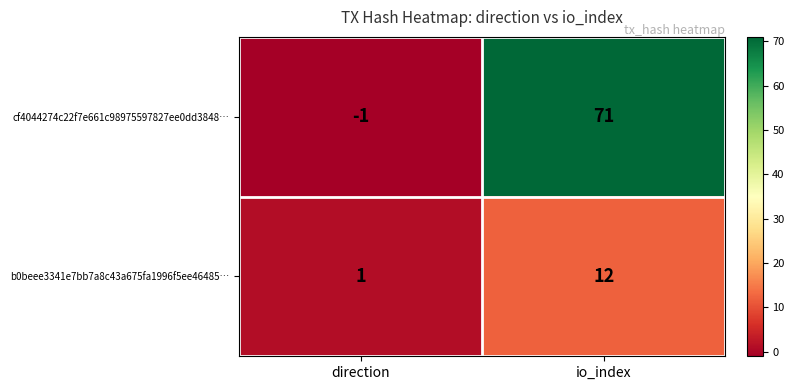

What is the difference between the b0beee3341e7bb7a8c43a675fa1996f5ee46485… values at direction and io_index?

11